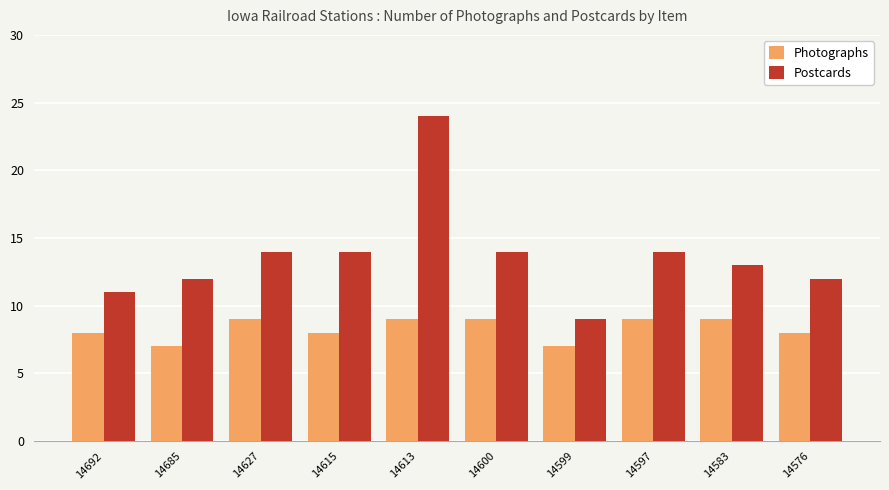

Reading left to right, list all the values displayed in this chart.

Photographs: 14692=8	14685=7	14627=9	14615=8	14613=9	14600=9	14599=7	14597=9	14583=9	14576=8
Postcards: 14692=11	14685=12	14627=14	14615=14	14613=24	14600=14	14599=9	14597=14	14583=13	14576=12